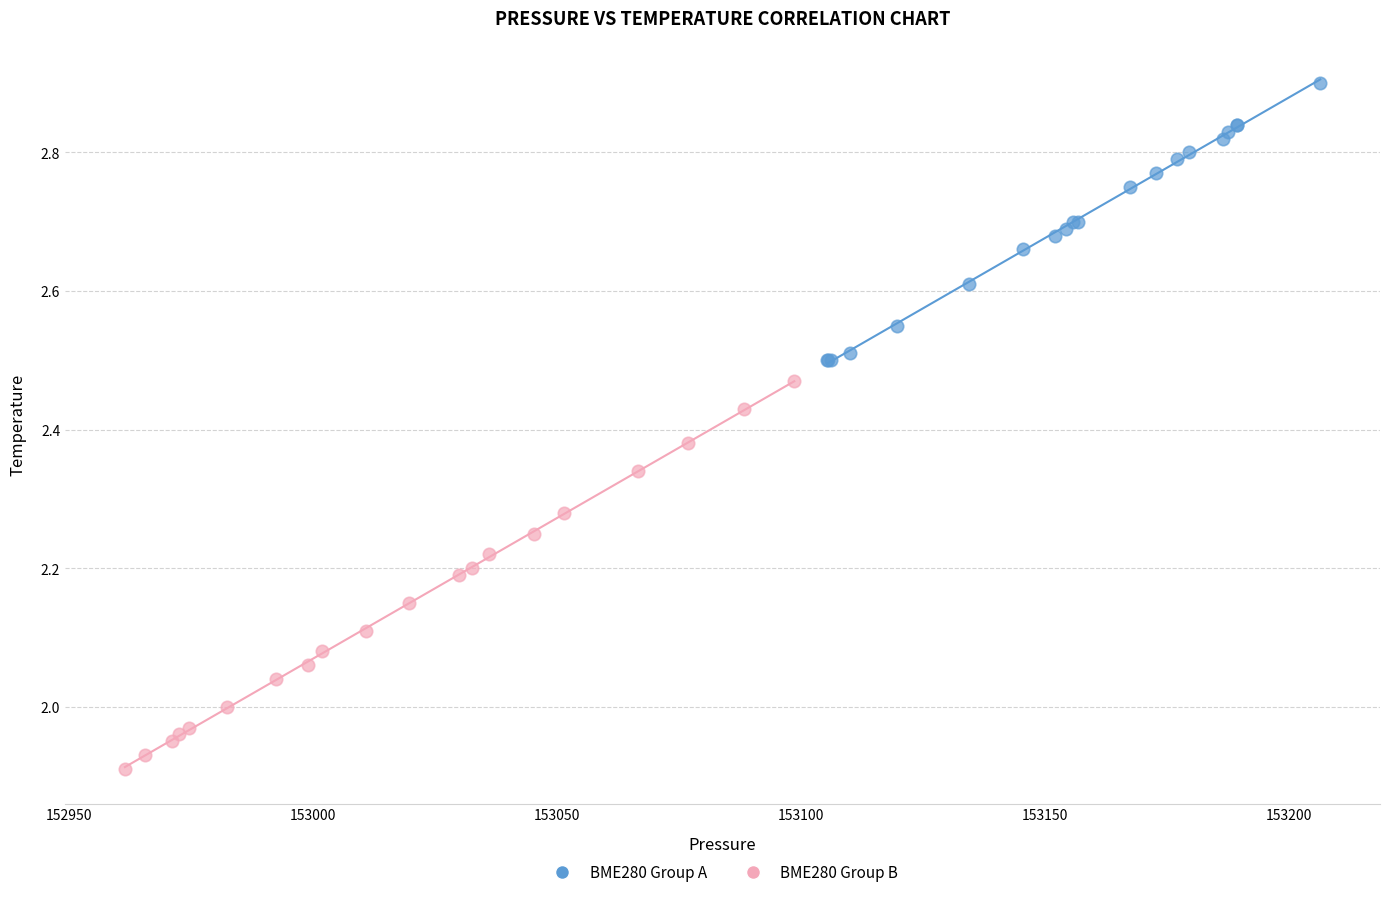

Which series contains the highest Y value?

BME280 Group A